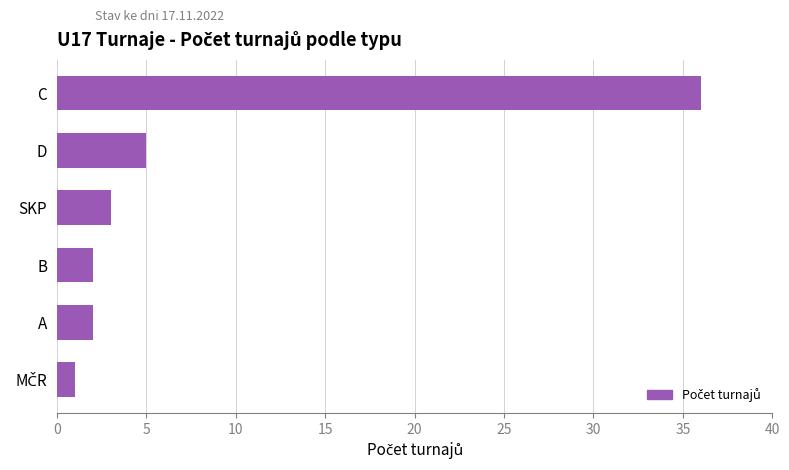

How many categories are shown in the chart?

6